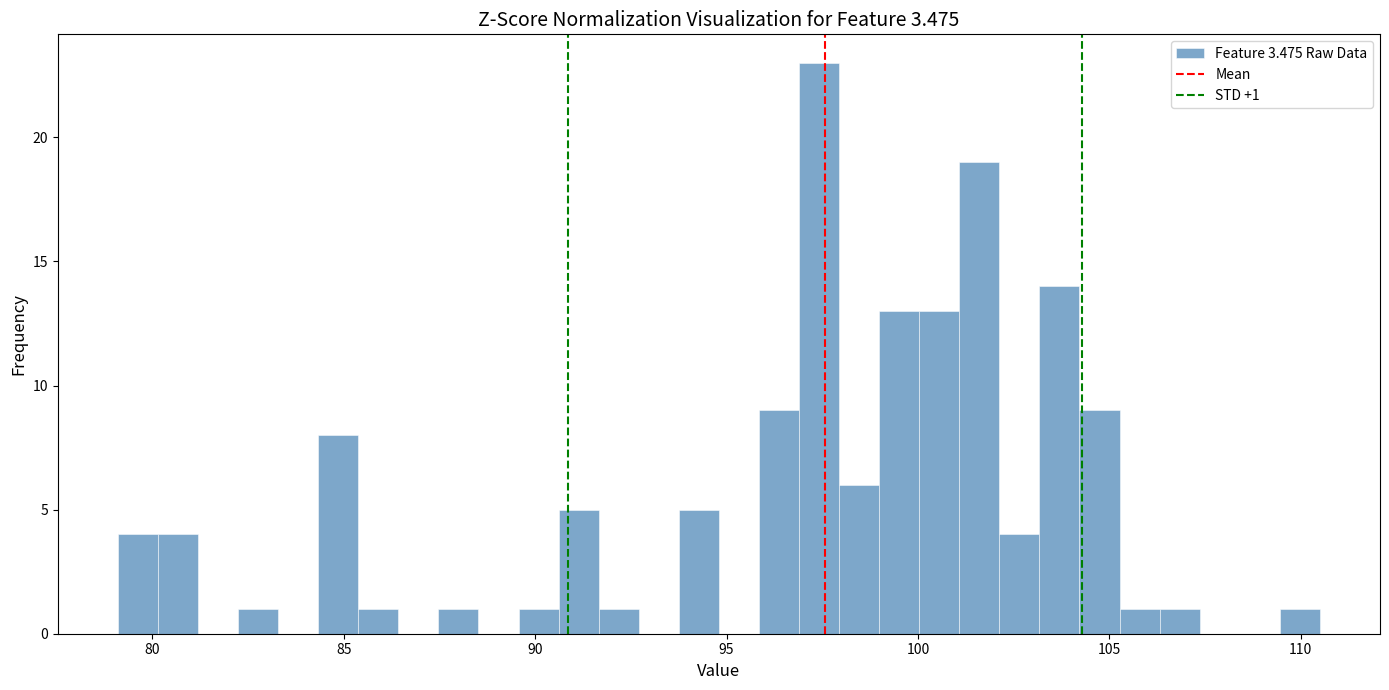

Around what value on the x-axis is the tallest bar? Give the approximate position of its centre, as read against the axis.

97.5